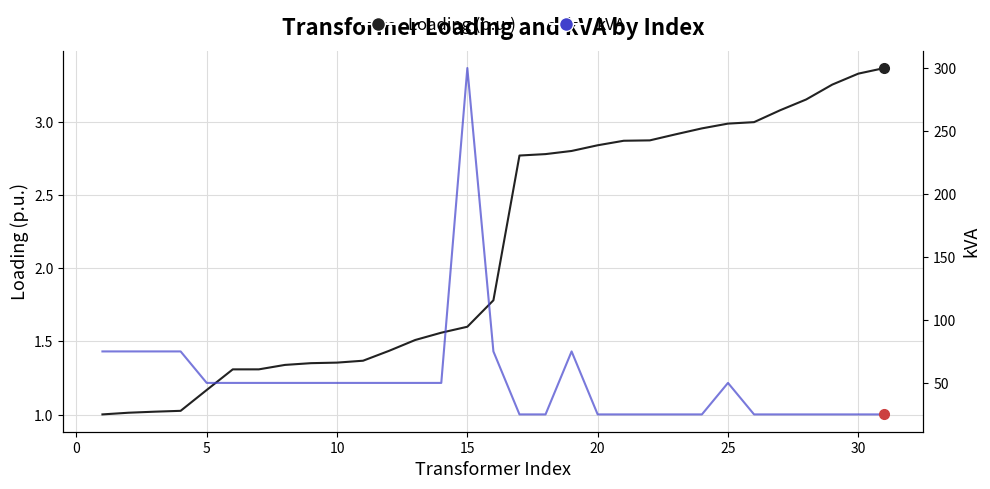

Is the value of Loading (p.u.) at 25 greater than the value of kVA at 0?

No